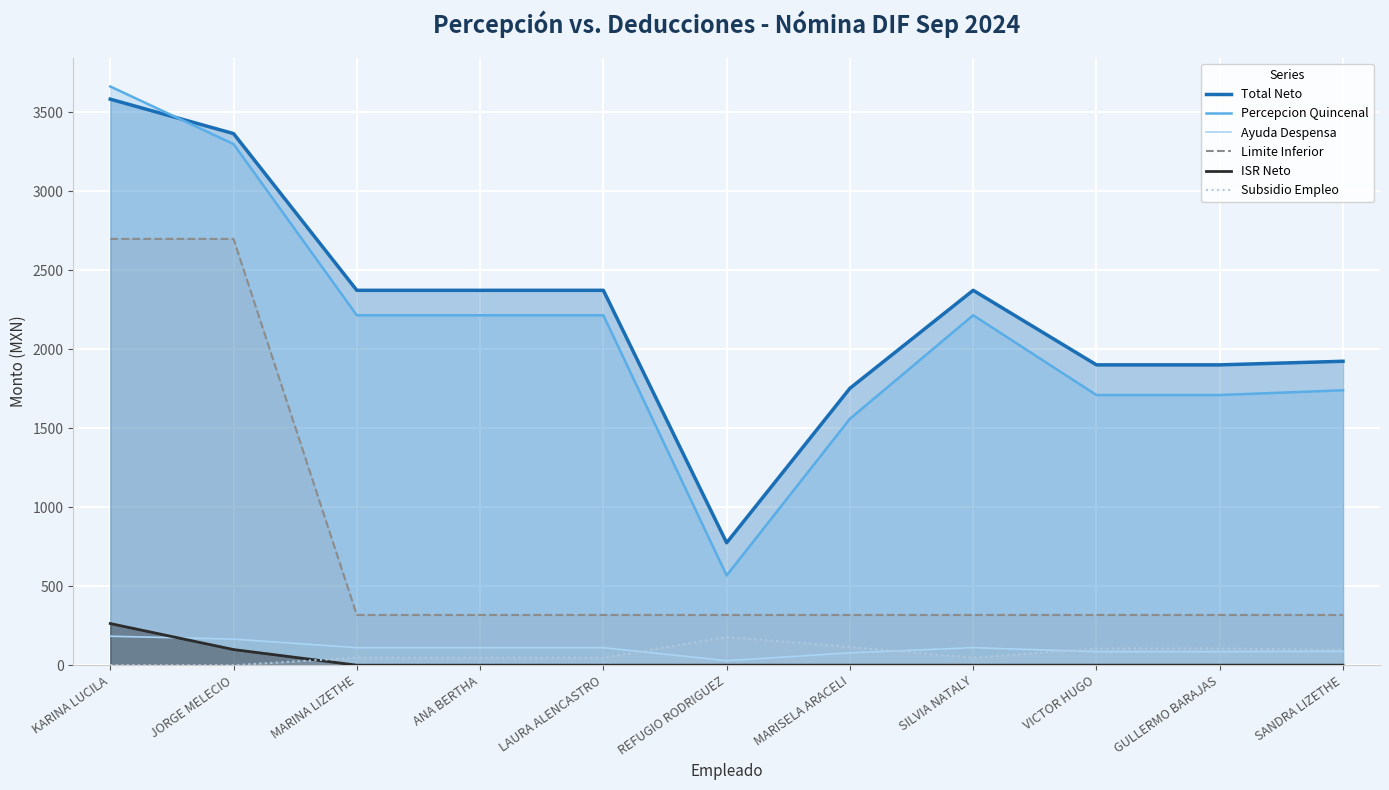

Reading right to left, list all the values displayed in this chart.

Total Neto: 1924.4	1901.6	1901.6	2373.7	1753.2	775.1	2373.7	2373.7	2373.7	3366.2	3584.2
Percepcion Quincenal: 1740.8	1710.6	1710.6	2215.8	1560.2	568.0	2215.8	2215.8	2215.8	3300.0	3664.5
Ayuda Despensa: 87.0	85.5	85.5	110.8	78.0	28.4	110.8	110.8	110.8	165.0	183.2
Limite Inferior: 318.0	318.0	318.0	318.0	318.0	318.0	318.0	318.0	318.0	2699.4	2699.4
ISR Neto: 0.0	0.0	0.0	0.0	0.0	0.0	0.0	0.0	0.0	98.8	263.6
Subsidio Empleo: 96.6	105.4	105.4	47.1	115.1	178.7	47.1	47.1	47.1	0.0	0.0